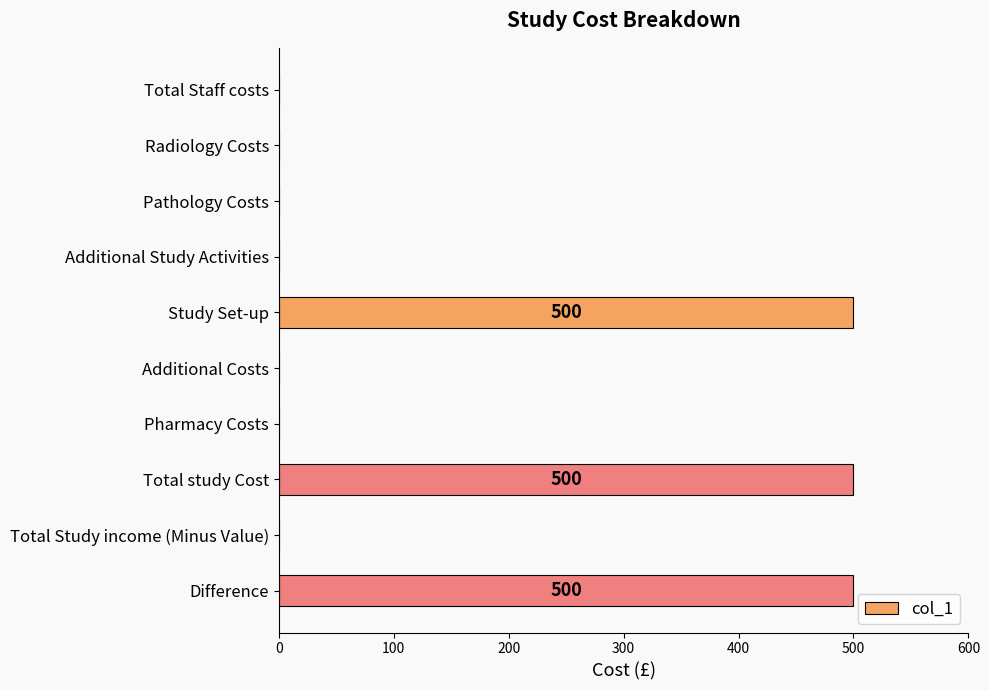

Count the values in the range 0 to 500.

10